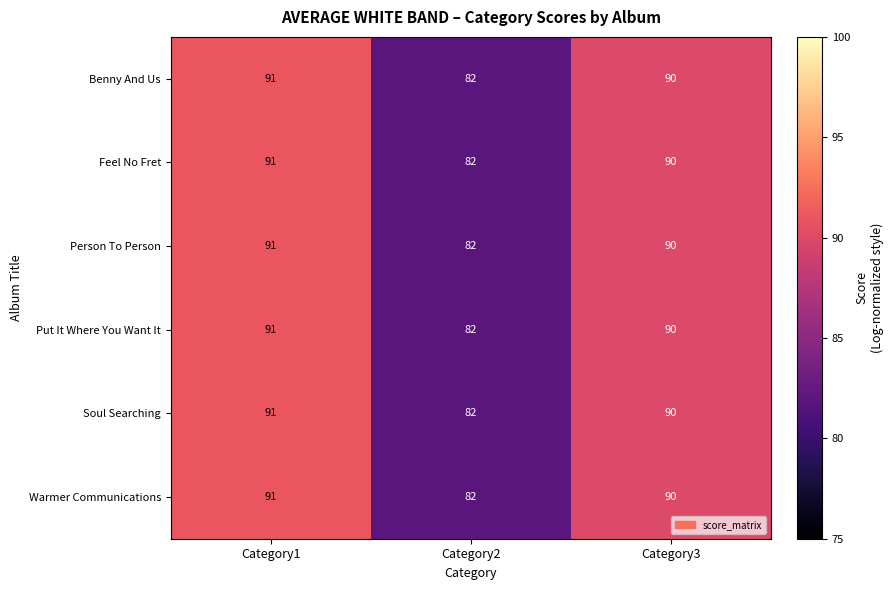

List the labels in order of Benny And Us value, smallest first.

Category2, Category3, Category1